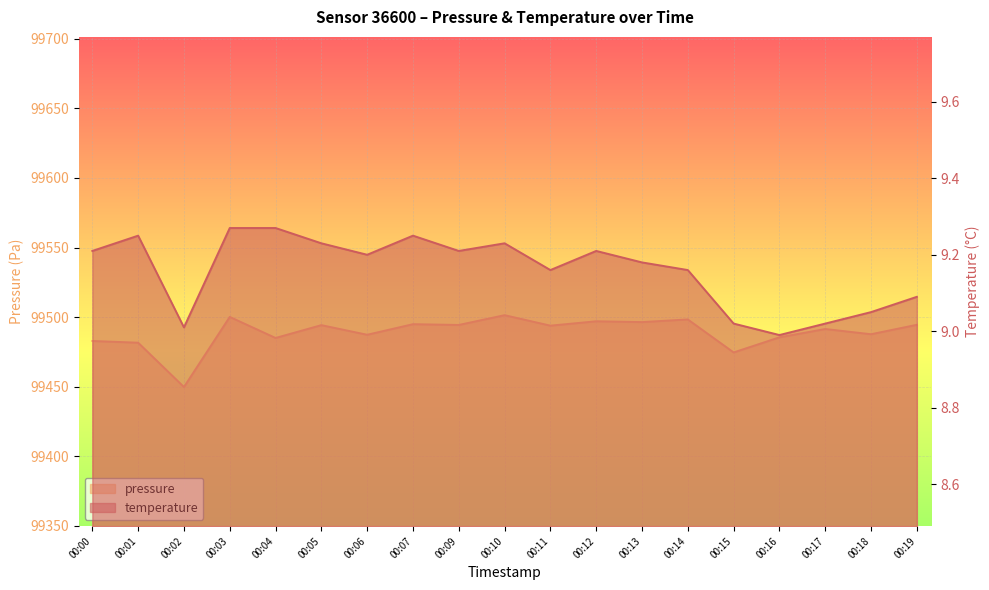

What is the difference between the second highest and second lowest values in the pressure series?

25.5